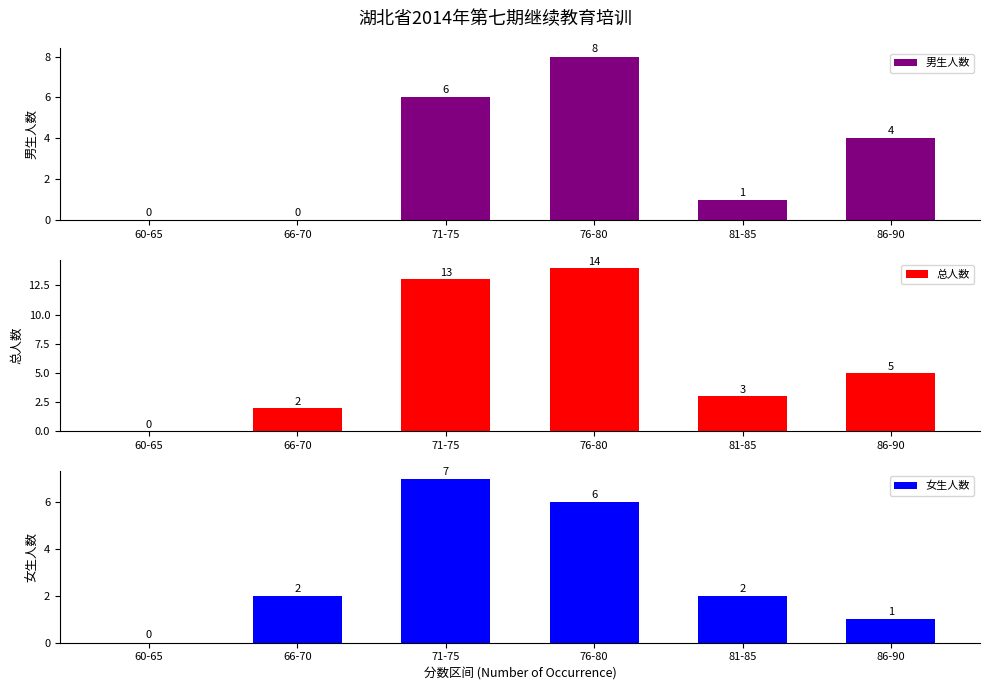

At which label does 男生人数 first exceed 4?

71-75